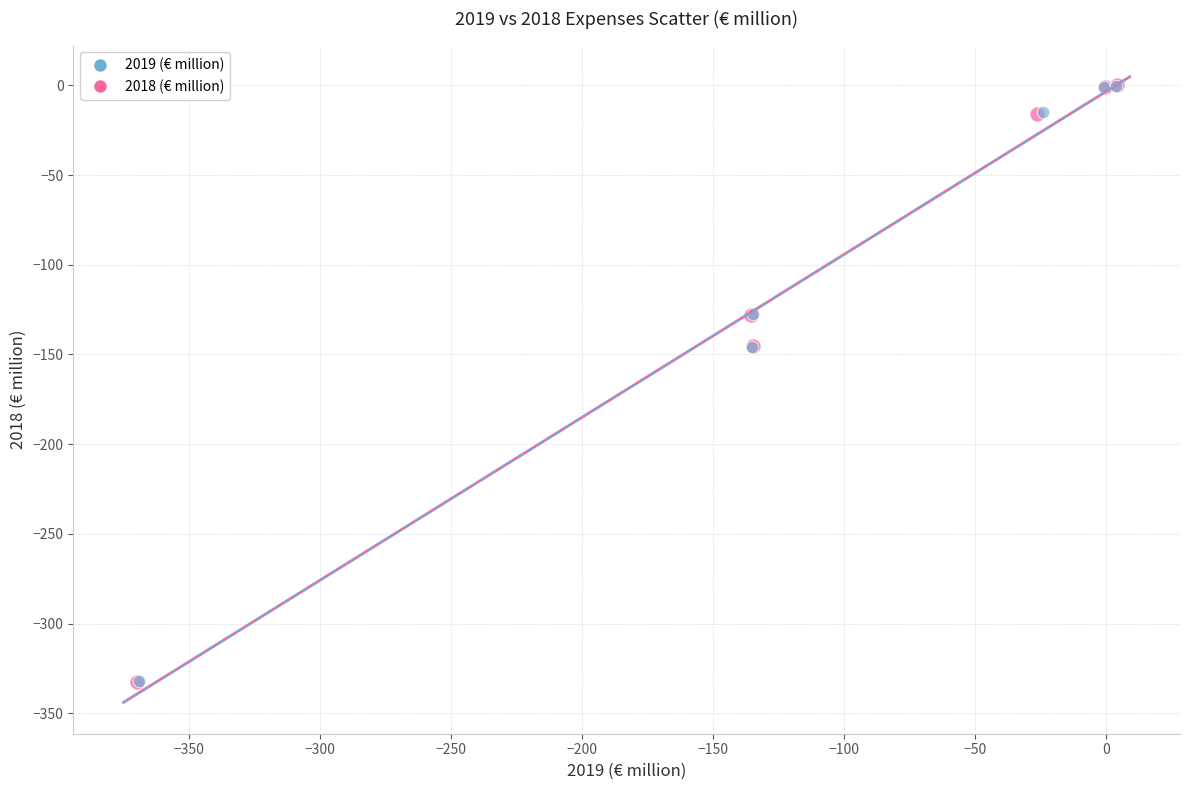

What are all the series names shown in the legend?

2019 (€ million), 2018 (€ million)